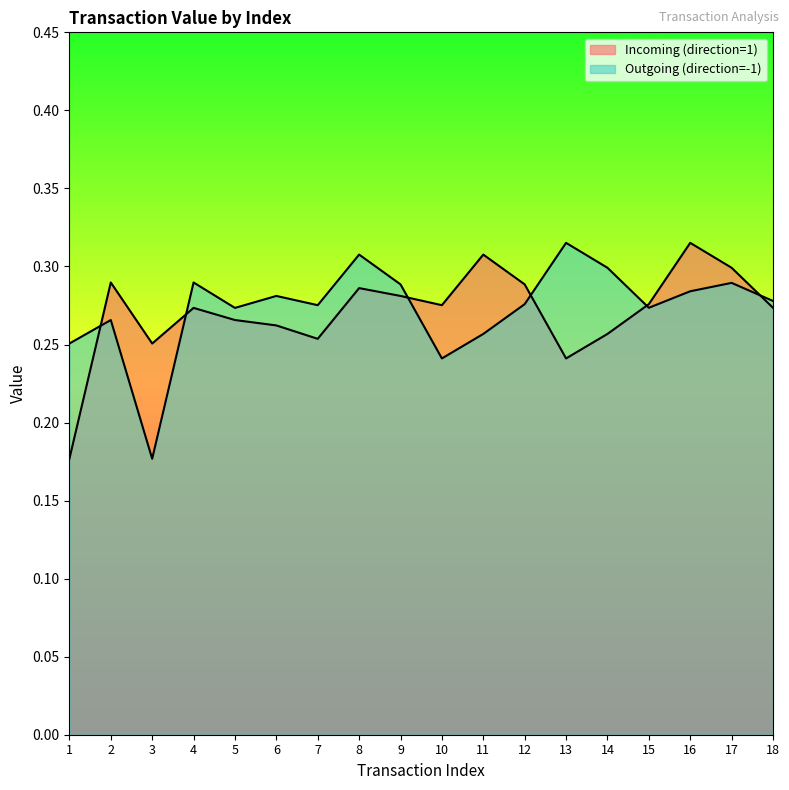

In Incoming (direction=1), how many points are lower than both neighbors (excluding endpoints)?

4